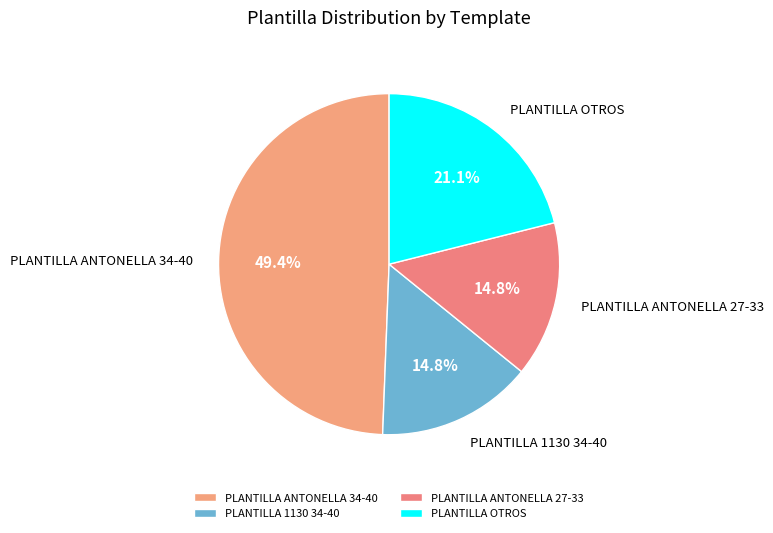

Which category has the biggest portion of the pie?

PLANTILLA ANTONELLA 34-40